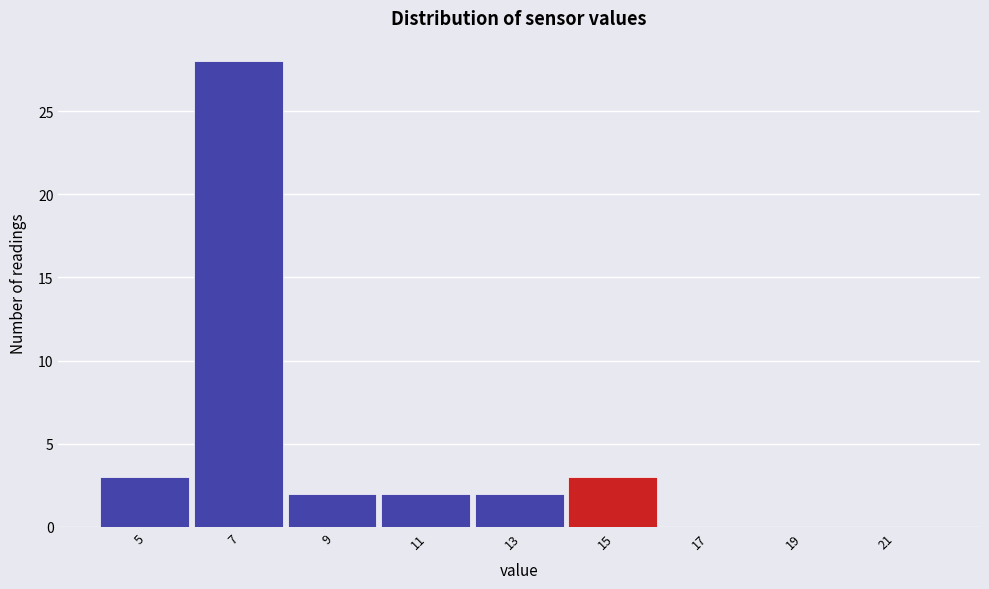

Reading left to right, list all the values displayed in this chart.

5=3	7=28	9=2	11=2	13=2	15=3	17=0	19=0	21=0